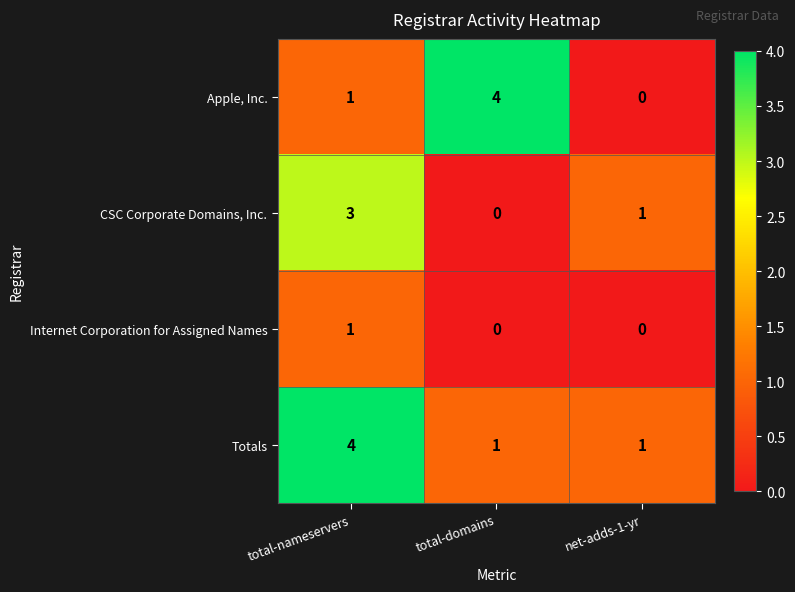

List the series in order of their overall mean, lowest first.

Internet Corporation for Assigned Names, CSC Corporate Domains, Inc., Apple, Inc., Totals